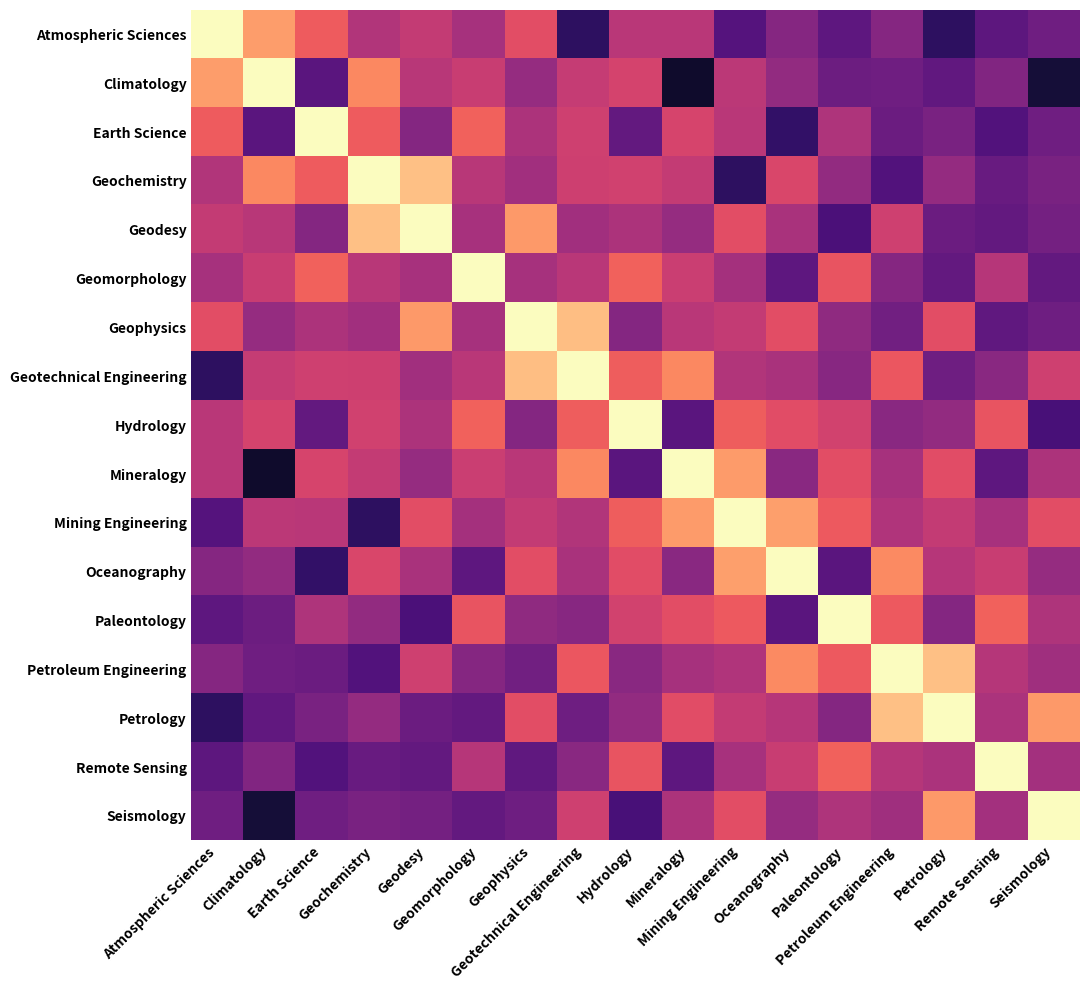

Which label corresponds to the largest value in the chart?

Atmospheric Sciences